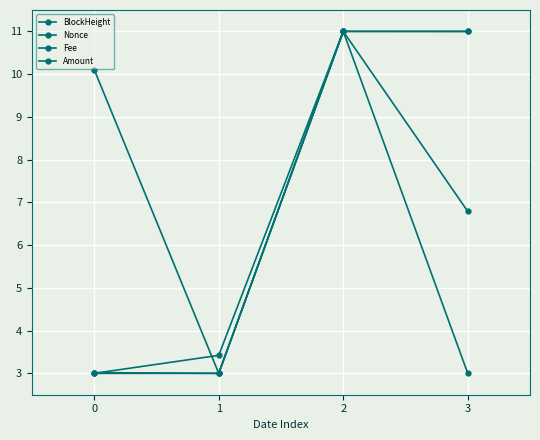

What is the value of the Nonce point at the 4th from the left?

3.0